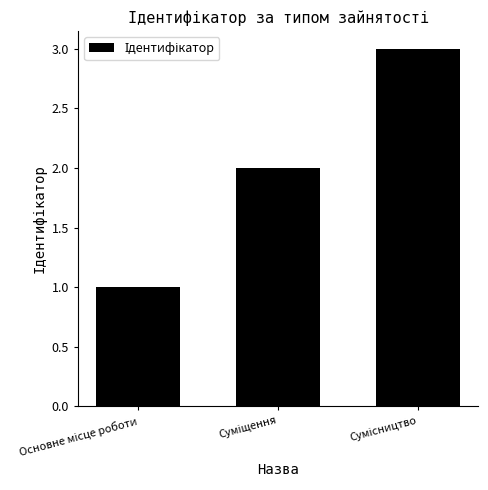

What is the sum of all values?

6